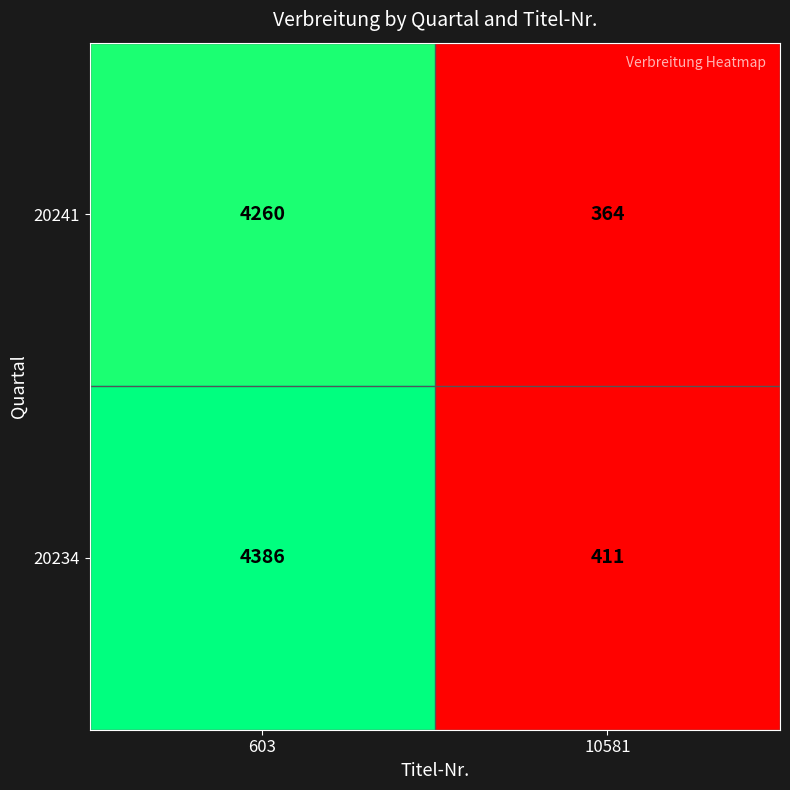

What is the difference between the maximum and minimum values in the 20234 series?

3975